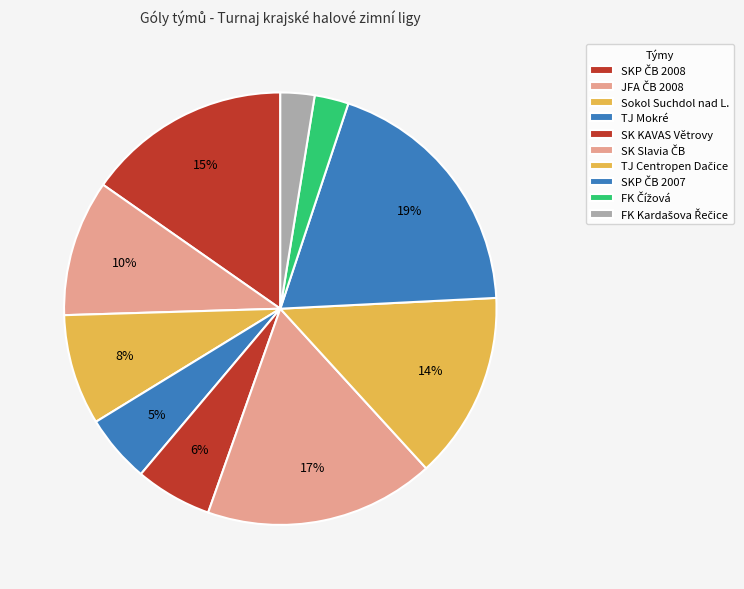

How many segments does this pie chart have?

10